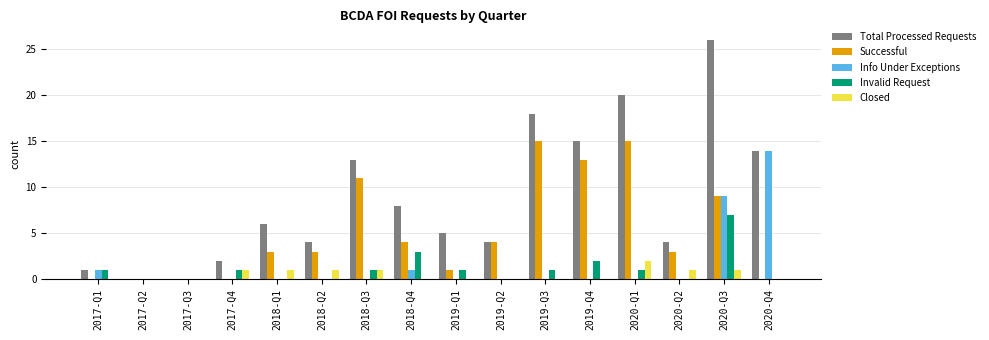

Which series has the largest total across all categories?

Total Processed Requests